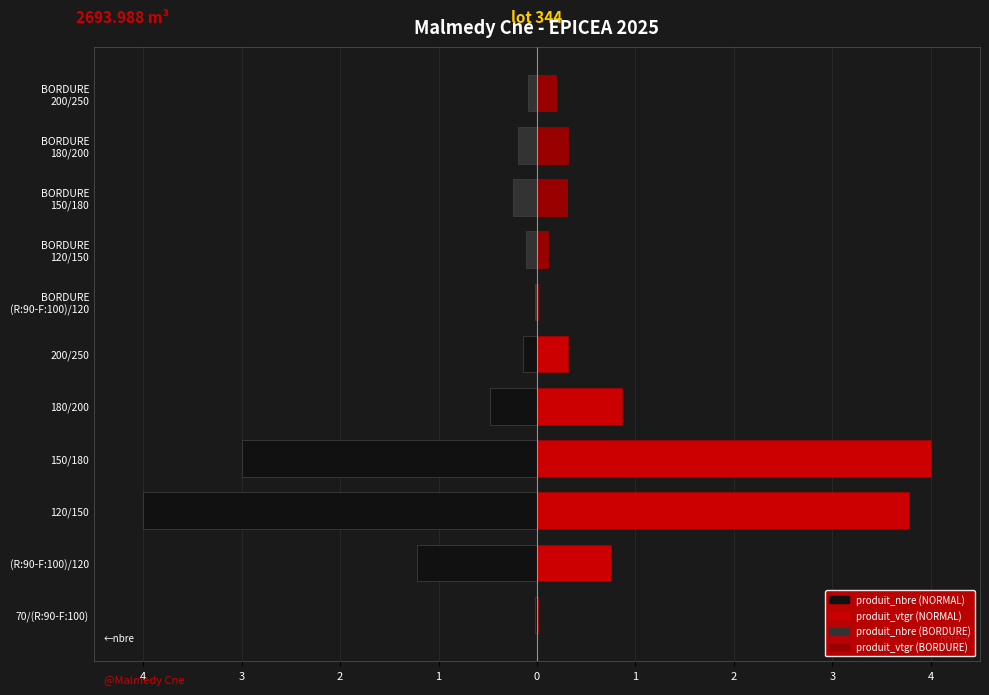

Which series has the largest total across all categories?

produit_vtgr